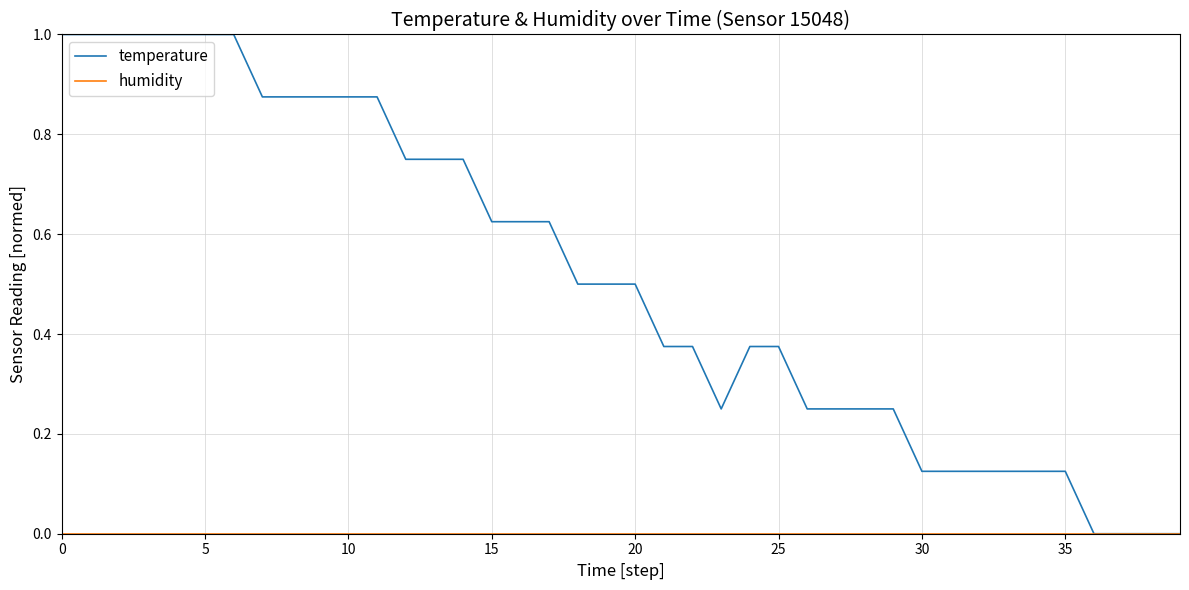

Which series has the largest range (max minus min)?

temperature